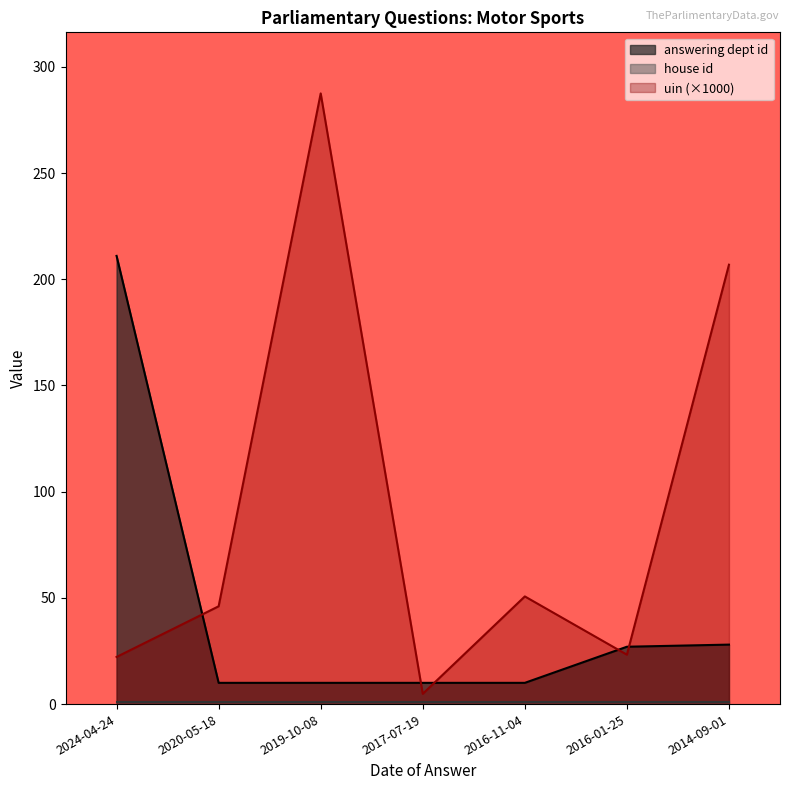

At which category is the sum across all series the highest?

2019-10-08